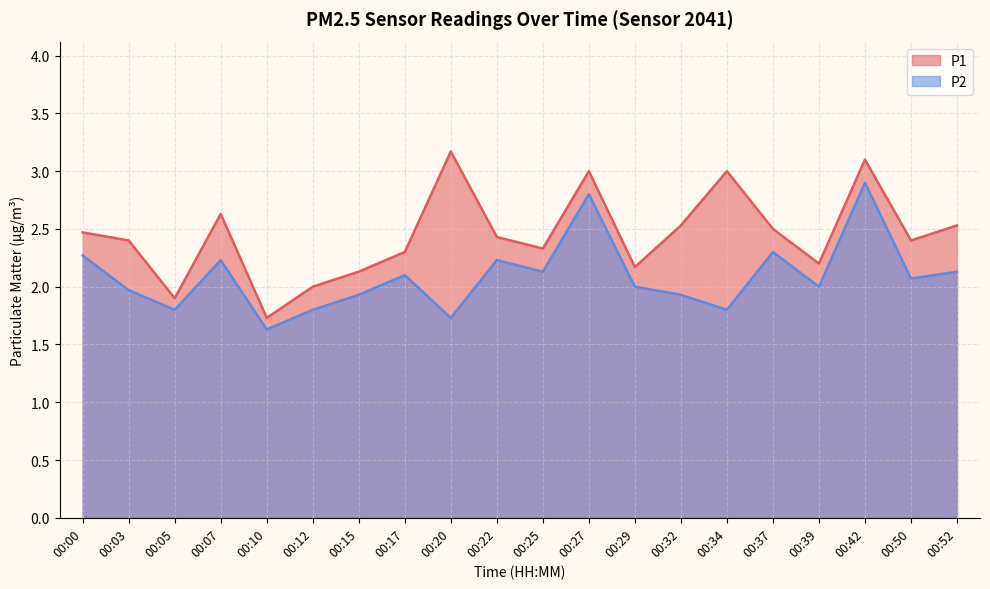

True or false: P1 has a value of 2.2 at 00:39.

True